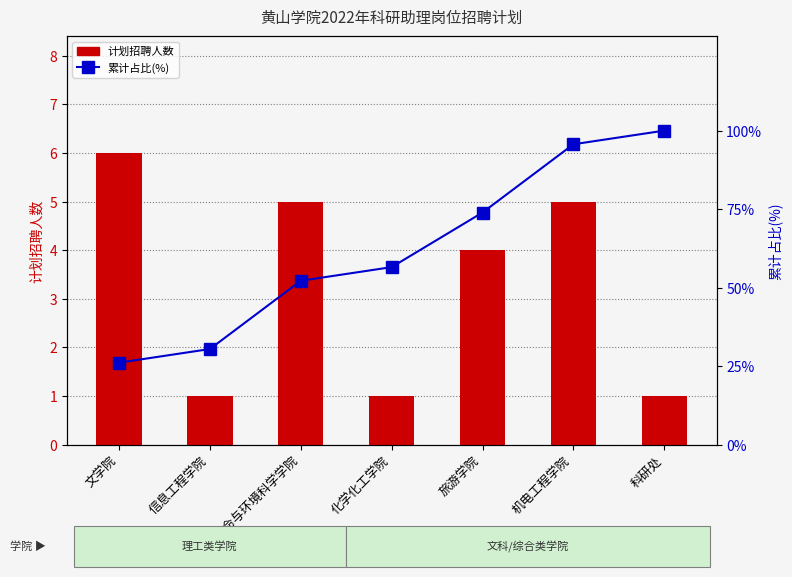

How many values in the 计划招聘人数 series are below 4?

3